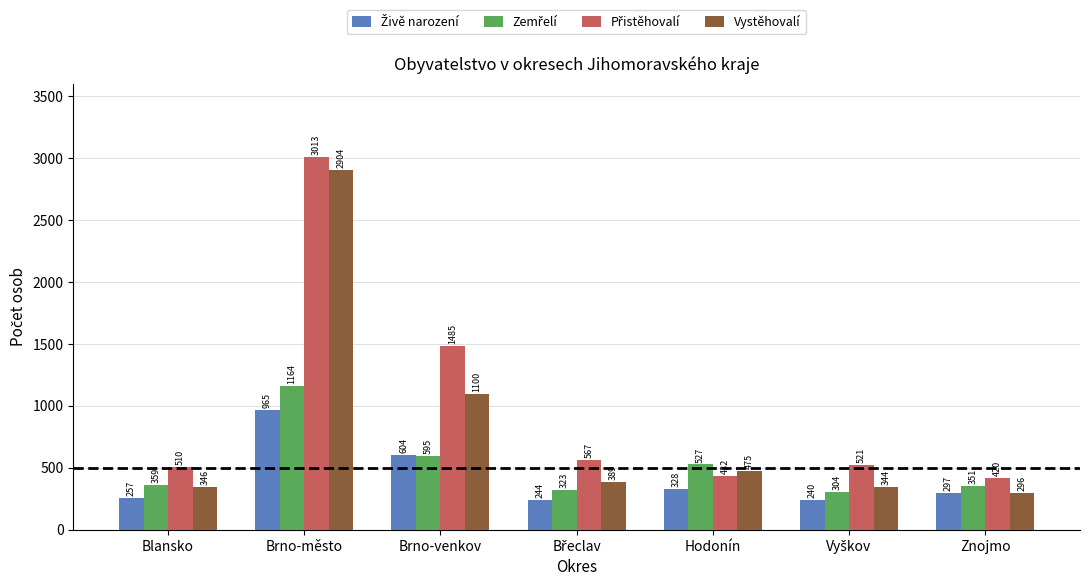

How many groups of bars are there?

7